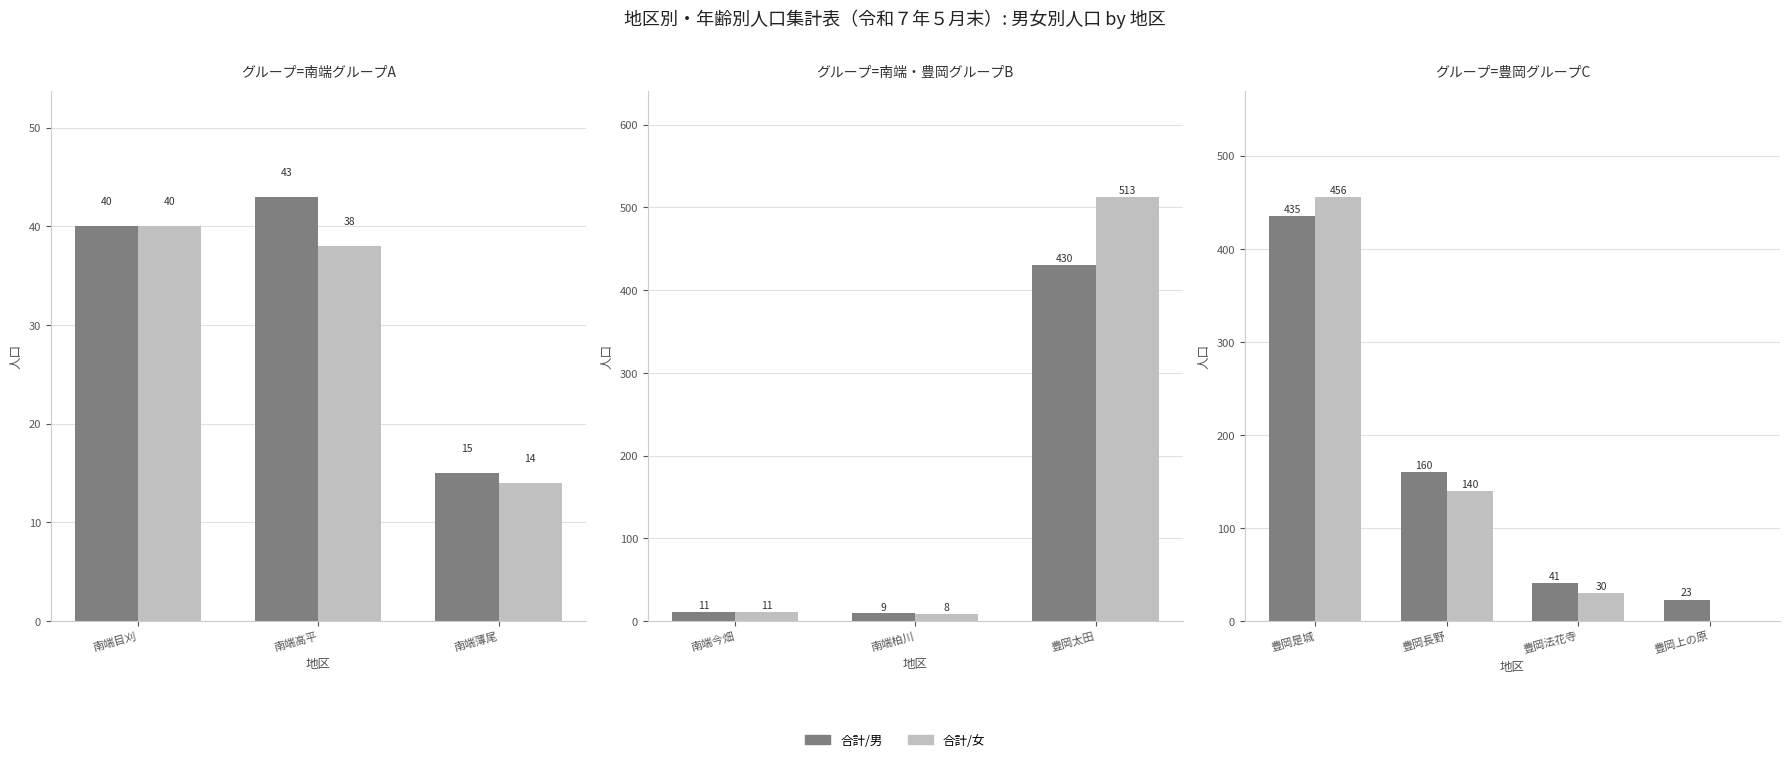

Is the value of 合計/男 at 豊岡是城 greater than the value of 合計/女 at 豊岡長野?

Yes